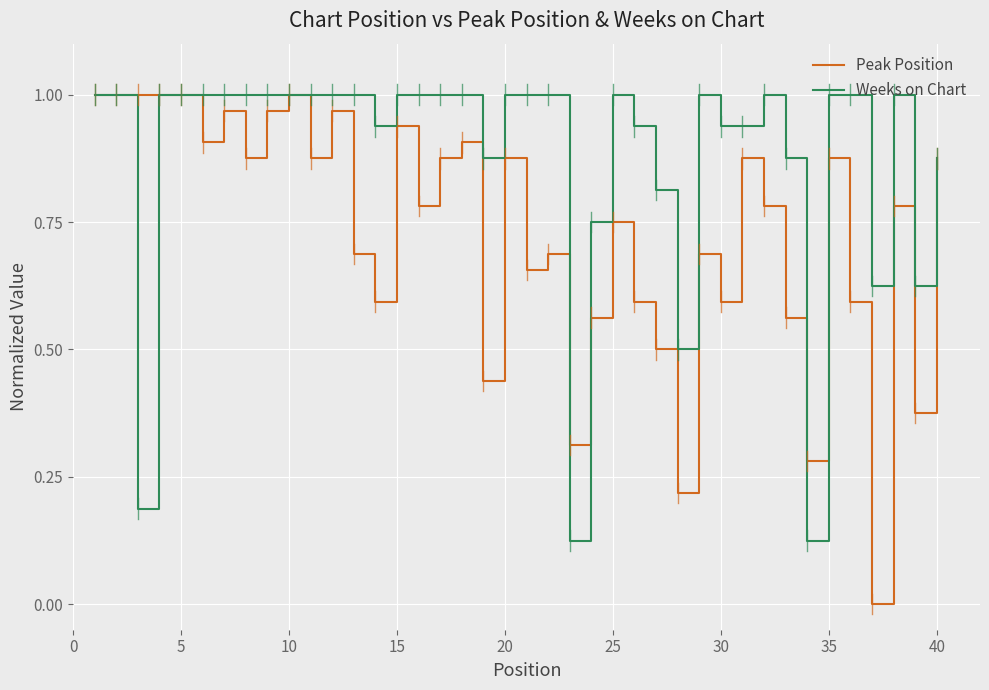

List the series in order of their overall mean, highest first.

Weeks on Chart, Peak Position